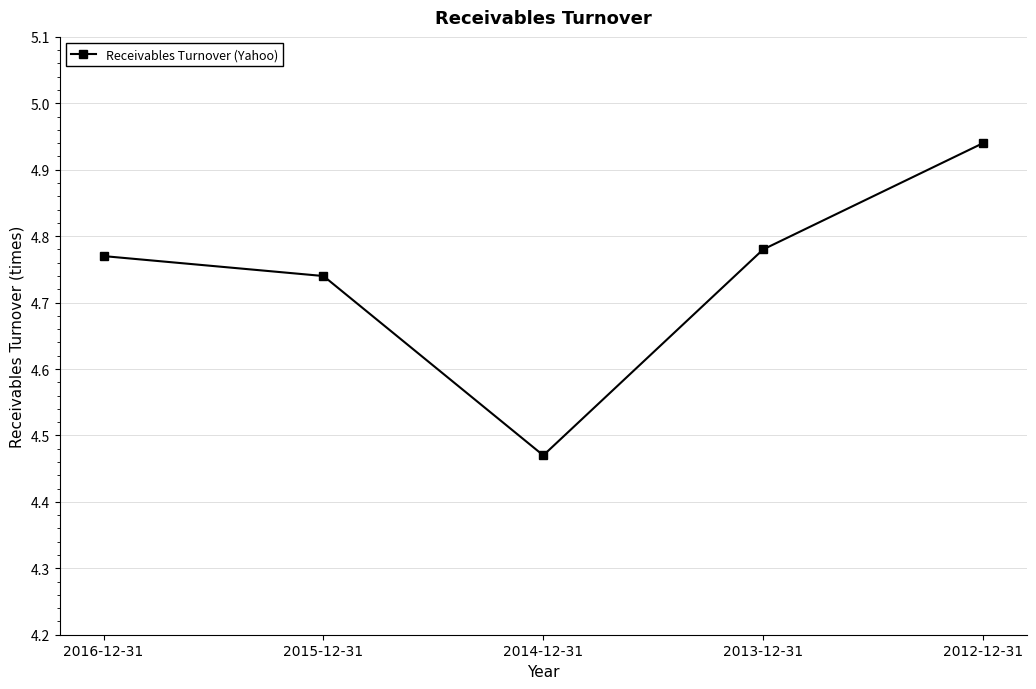

How many interior local valleys (lower than both neighbors) does the data have?

1